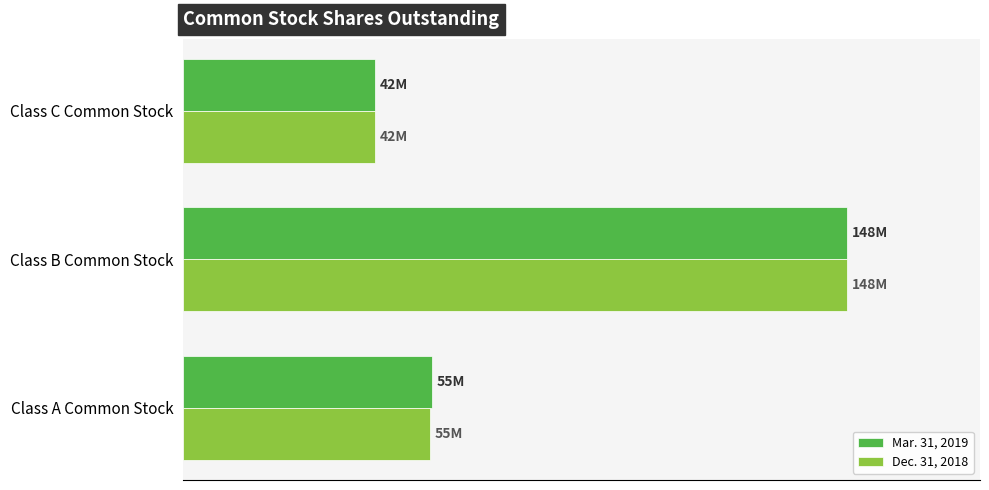

What are all the series names shown in the legend?

Mar. 31, 2019, Dec. 31, 2018